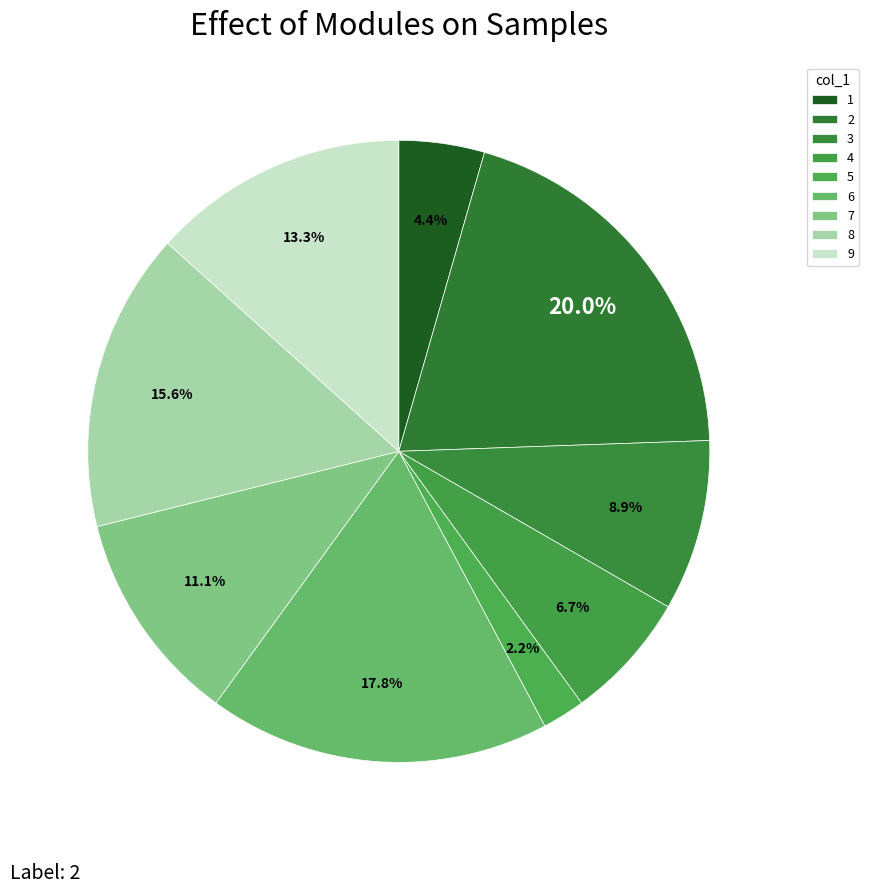

What portion of the pie excludes 1?

95.6%